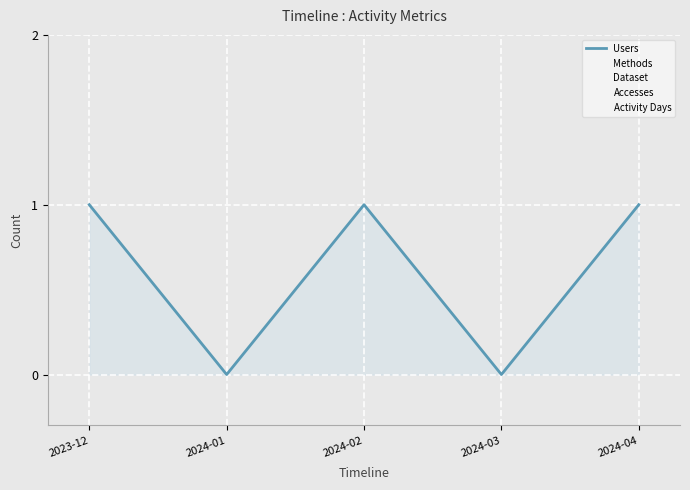

At 2024-02, list the series in order from largest to smallest.

Users, Methods, Dataset, Accesses, Activity Days